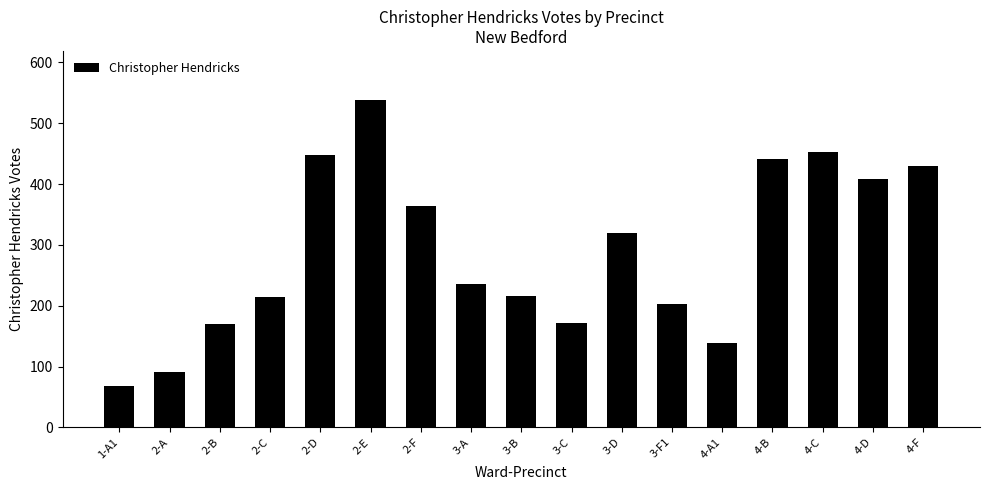

What is the smallest value displayed?

68